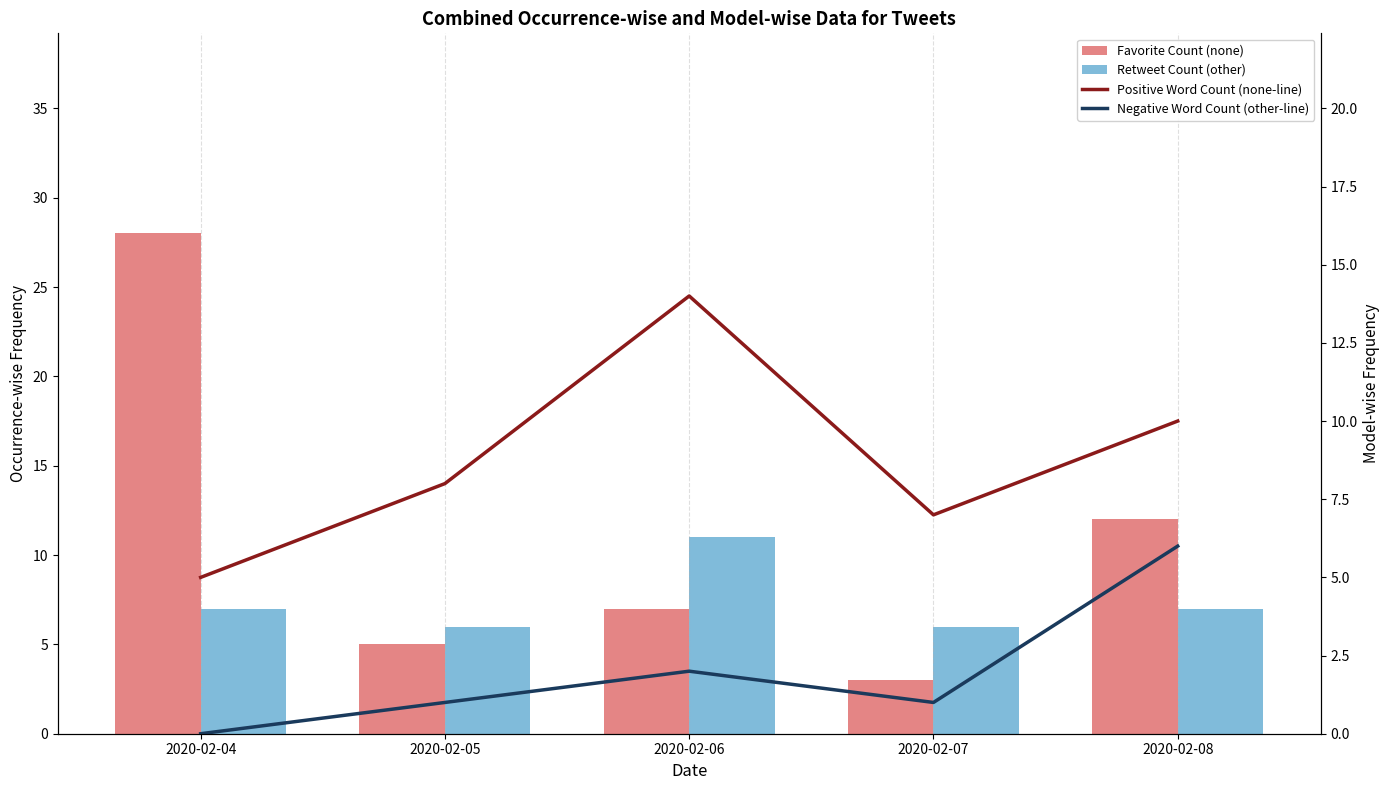

What is the sum of the Favorite Count (none) values at 2020-02-08 and 2020-02-05?

17